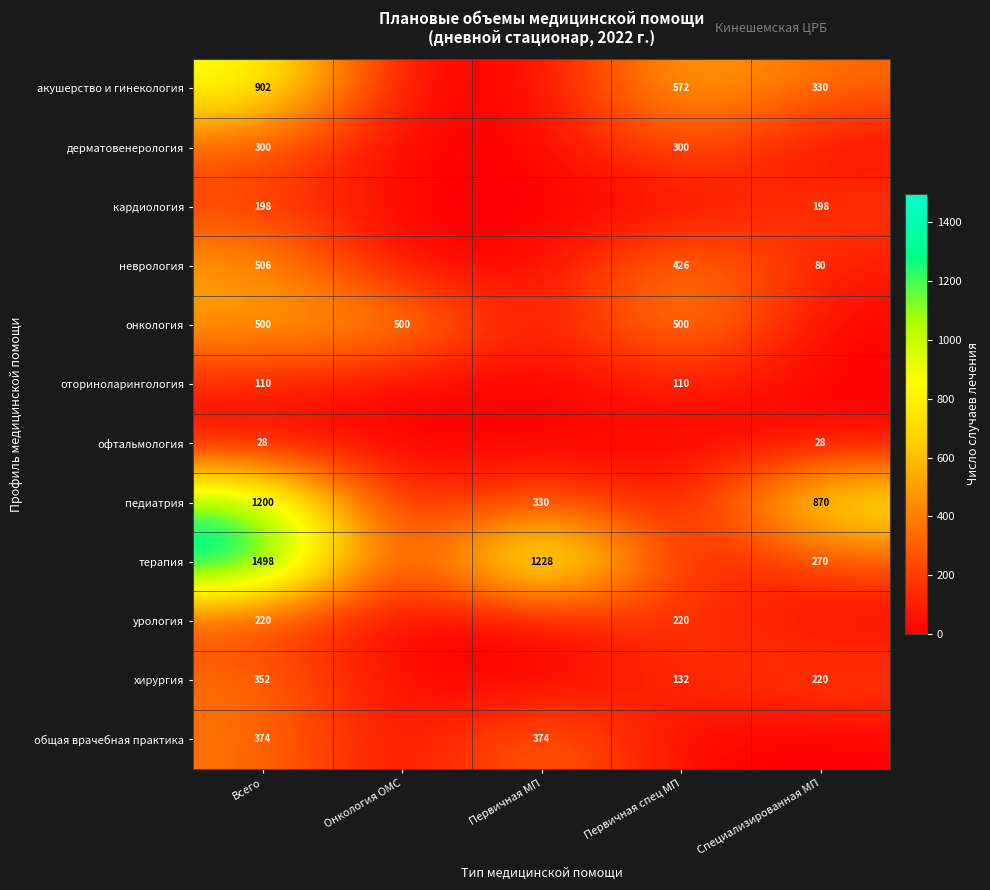

Rank the series at Всего from highest to lowest value.

терапия, педиатрия, акушерство и гинекология, неврология, онкология, общая врачебная практика, хирургия, дерматовенерология, урология, кардиология, оториноларингология, офтальмология